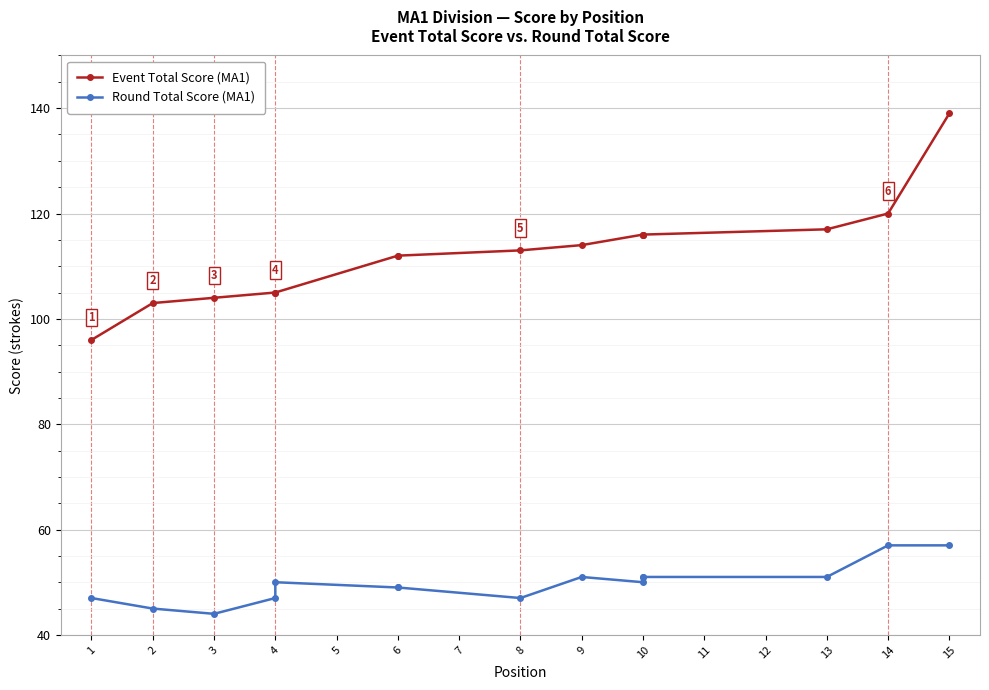

What value does the Round Total Score (MA1) series have at 13, to the nearest 5?

50